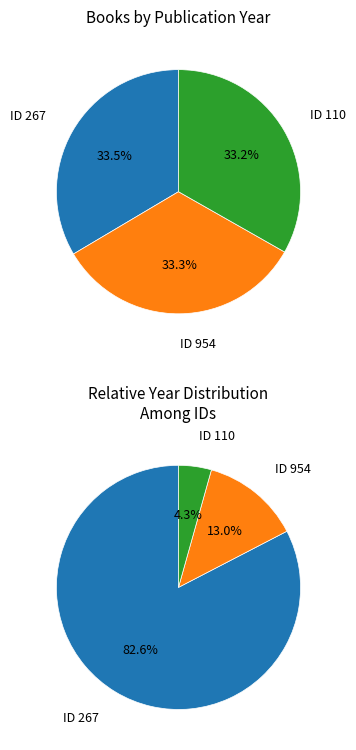

How many slices are in this pie chart?

3